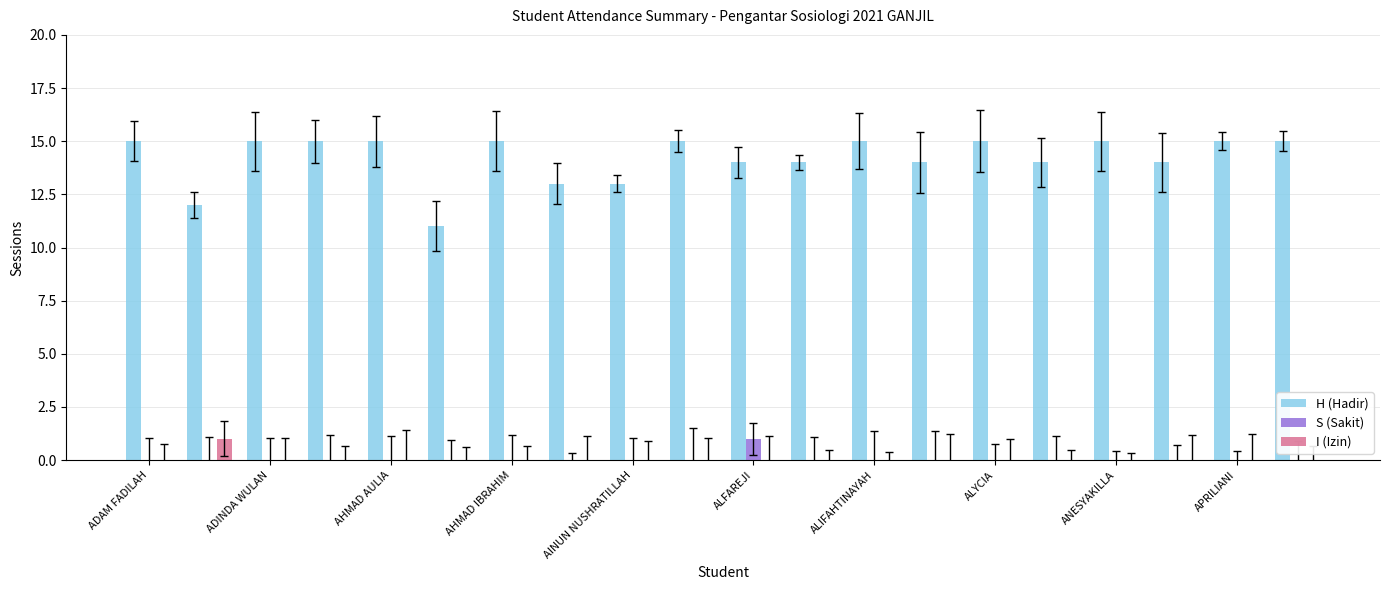

Does the chart contain stacked bars?

No